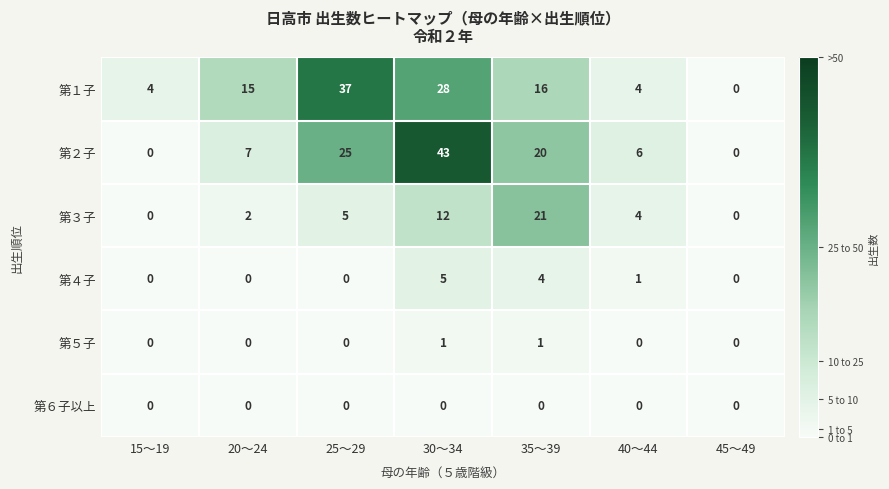

What is the total value across all series at 15～19?

4